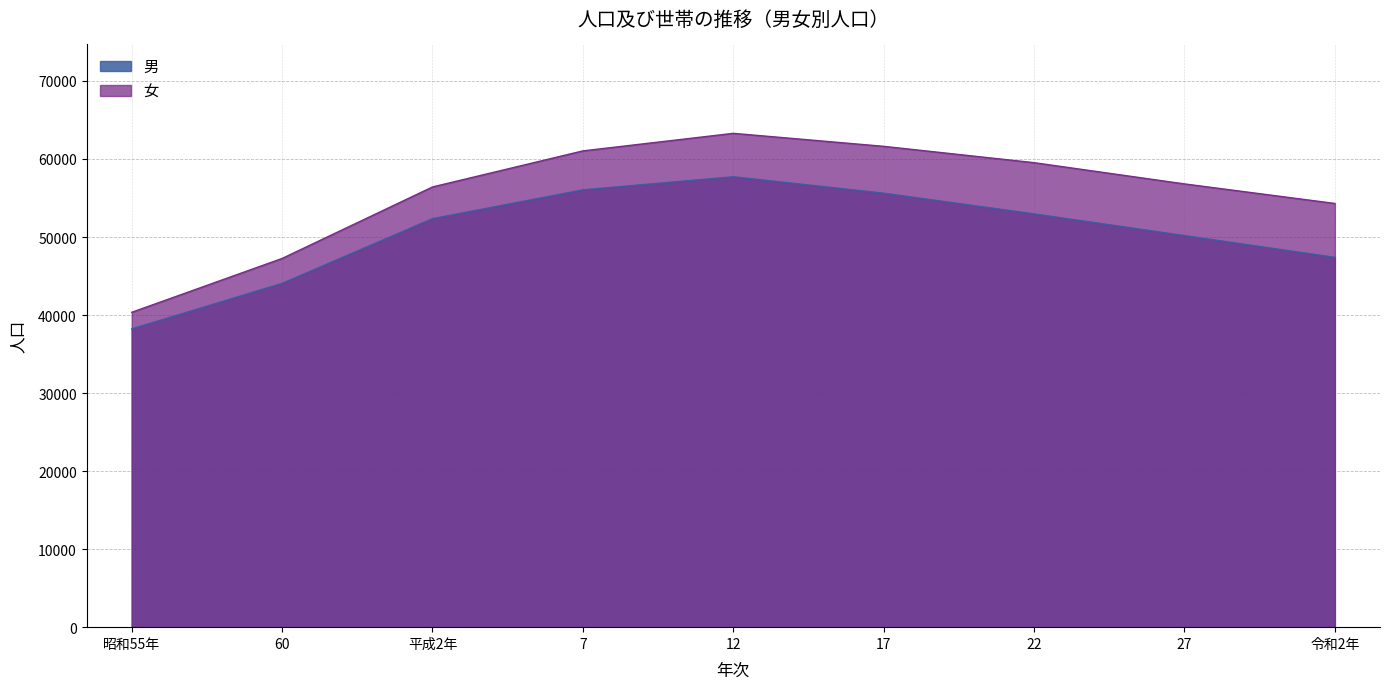

In 女, how many points are higher than both neighbors (excluding endpoints)?

1